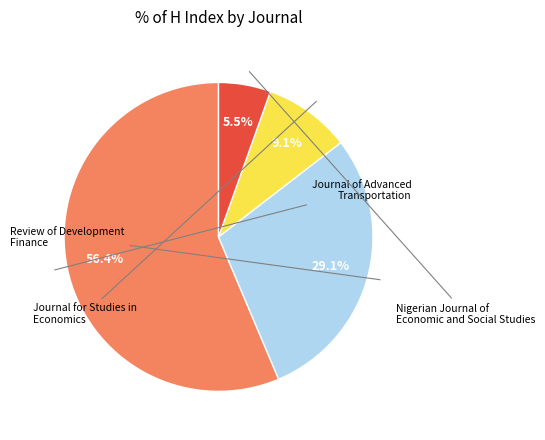

Is there any slice that represents more than half of the pie?

Yes